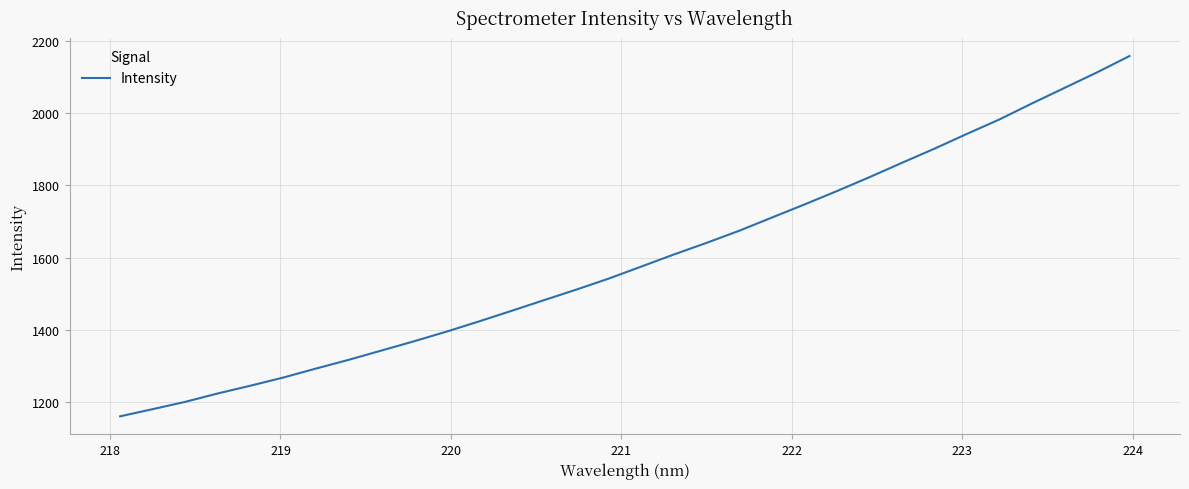

What is the difference between the maximum and minimum values?

997.5